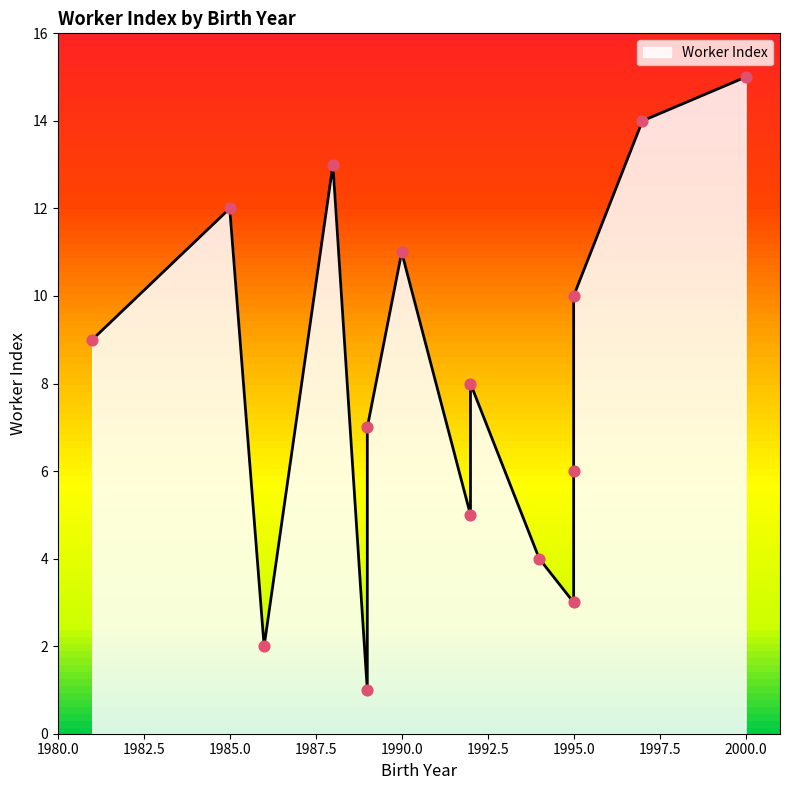

Which has a higher value, 1985 or 1990?

1985